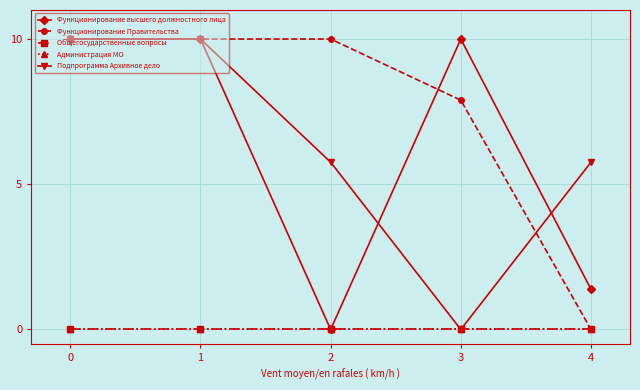

Is this an area chart (filled region under the line)?

No